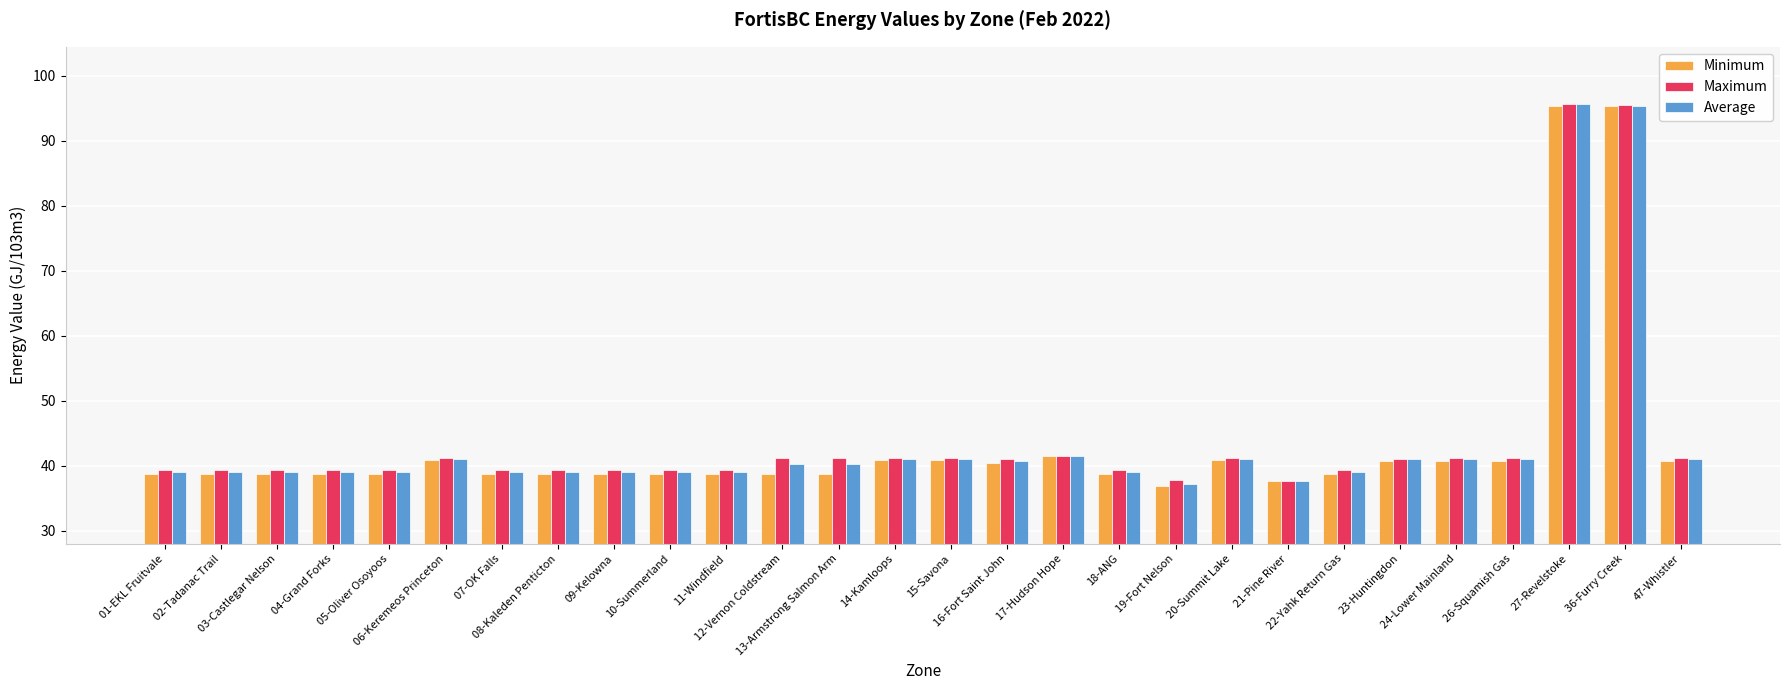

What is the sum of all Average values?

1224.9